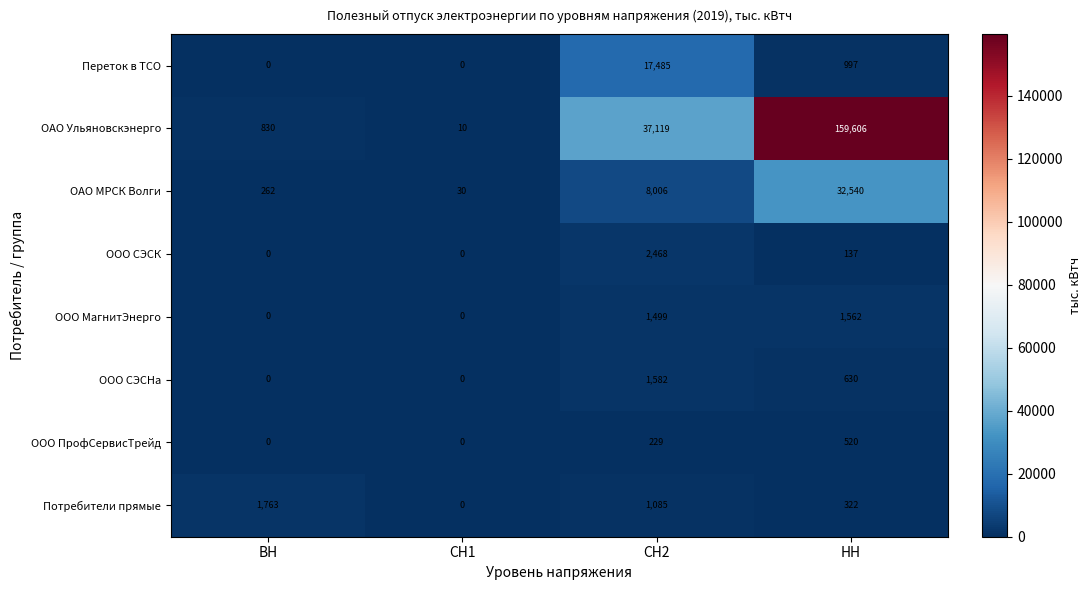

What is the average value of the ООО ПрофСервисТрейд series?

187